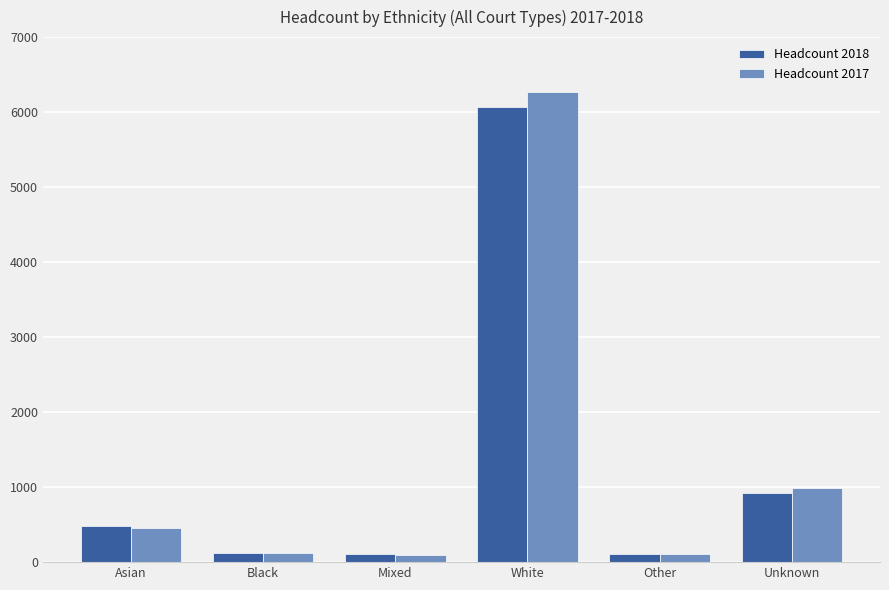

How many bars are there in total?

12